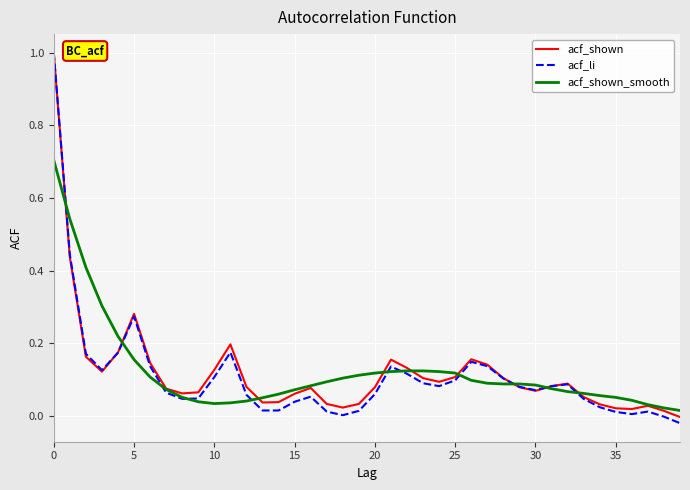

What is the highest value of the acf_shown series?

1.0